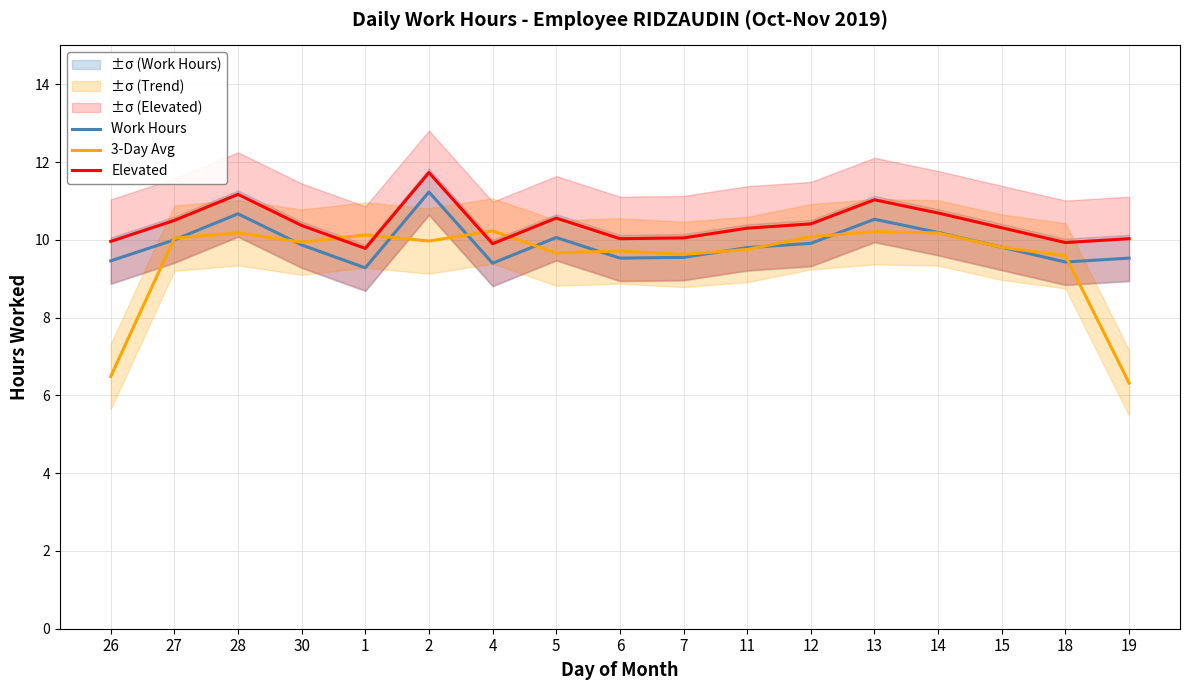

The value of Work Hours at 4 is 2.7. True or false?

False